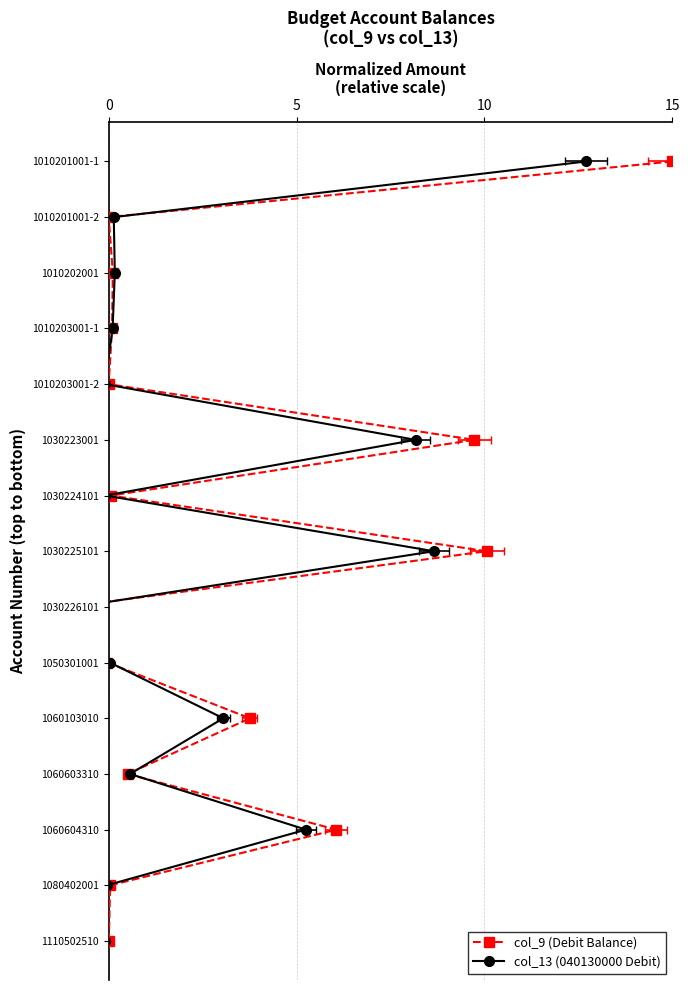

Is this an area chart (filled region under the line)?

No